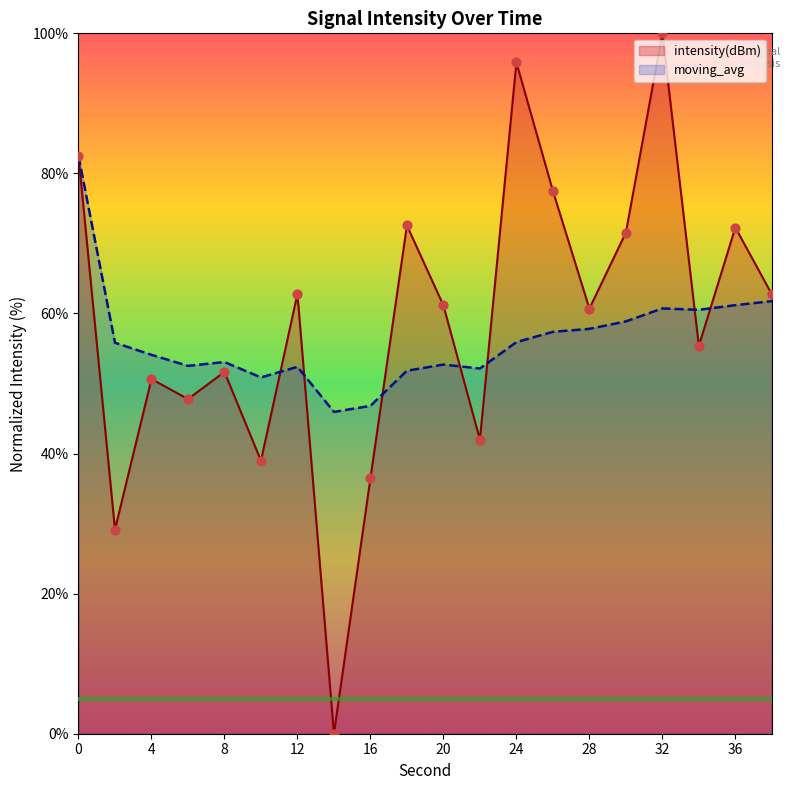

What is the total value across all series at 20?

113.9